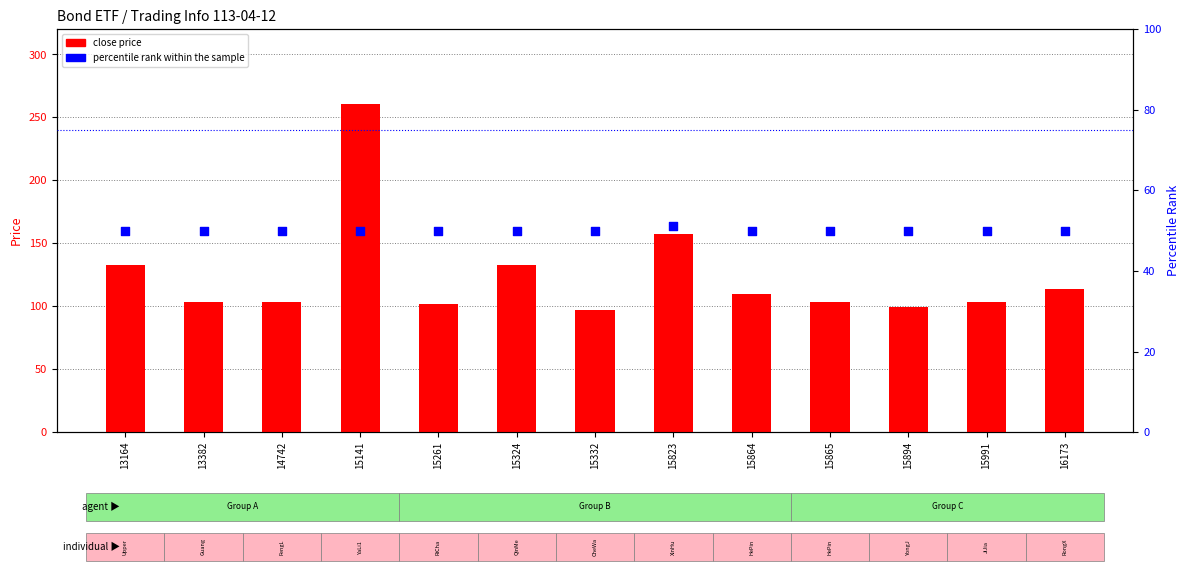

Which series has the largest Y range (max minus min)?

close price